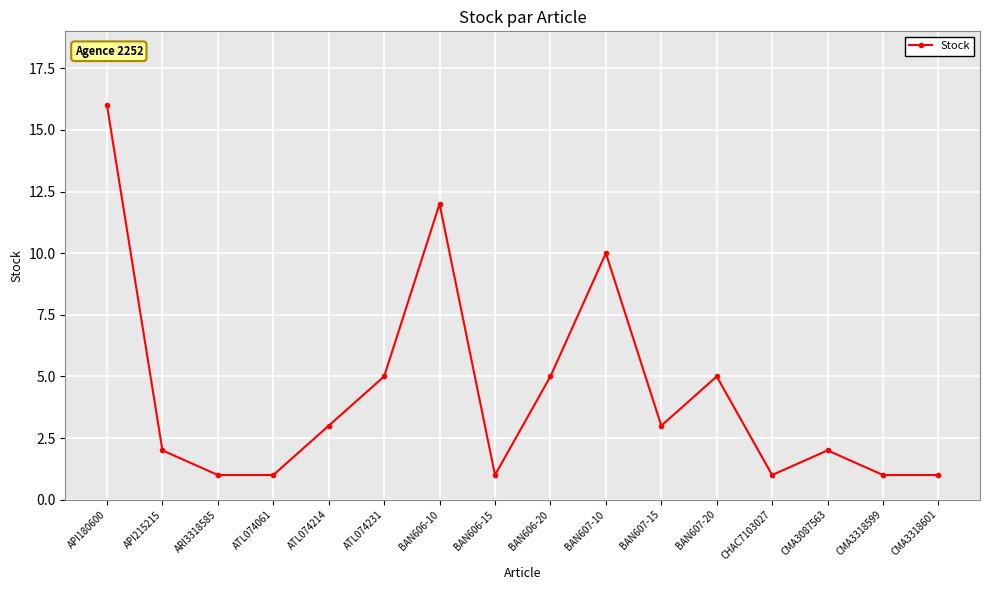

How many lines are shown in the chart?

1